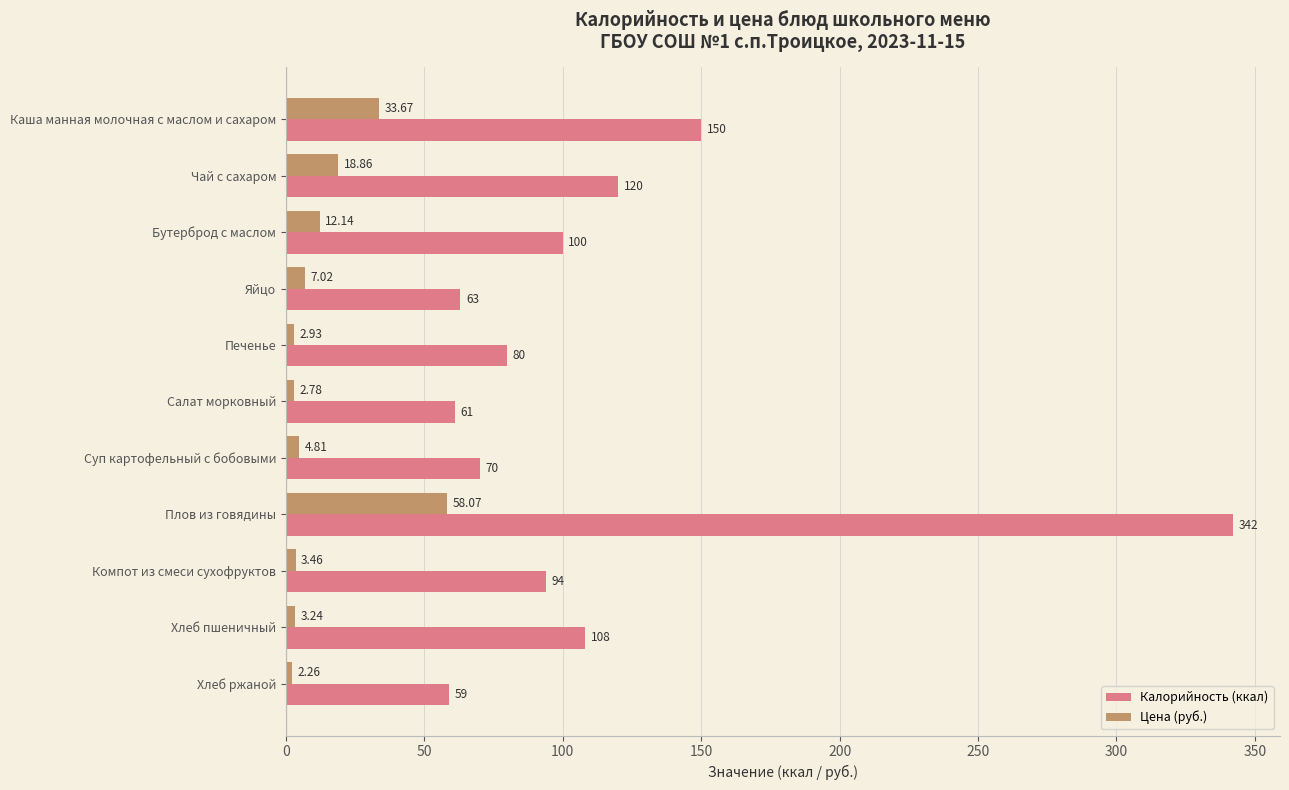

How many data points does each series have?

11